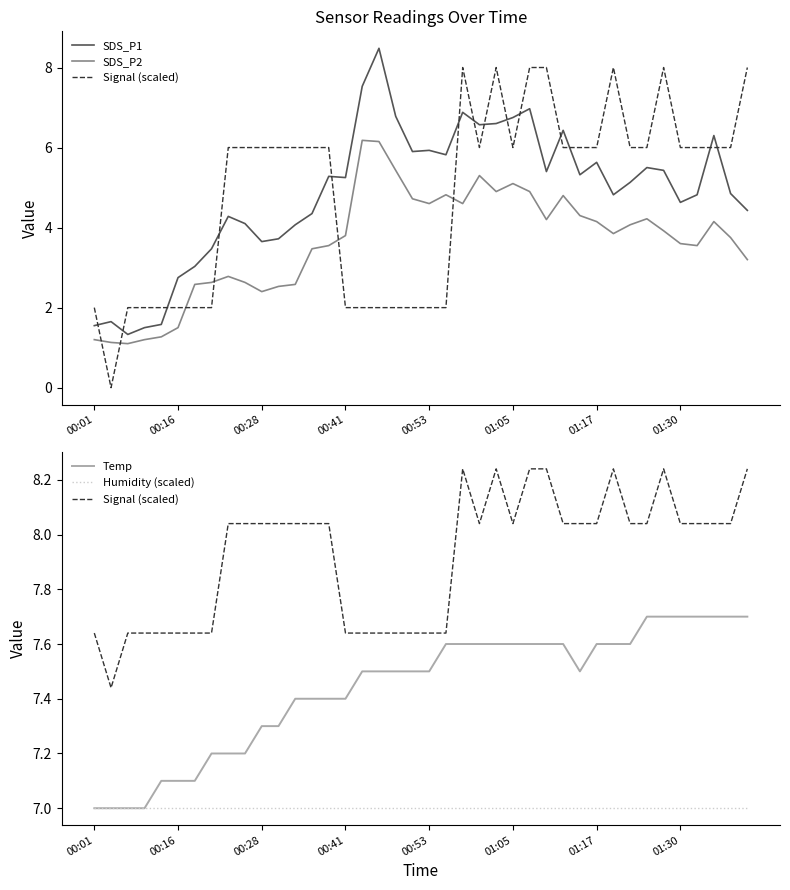

True or false: Signal (scaled) and SDS_P2 intersect in this chart.

False